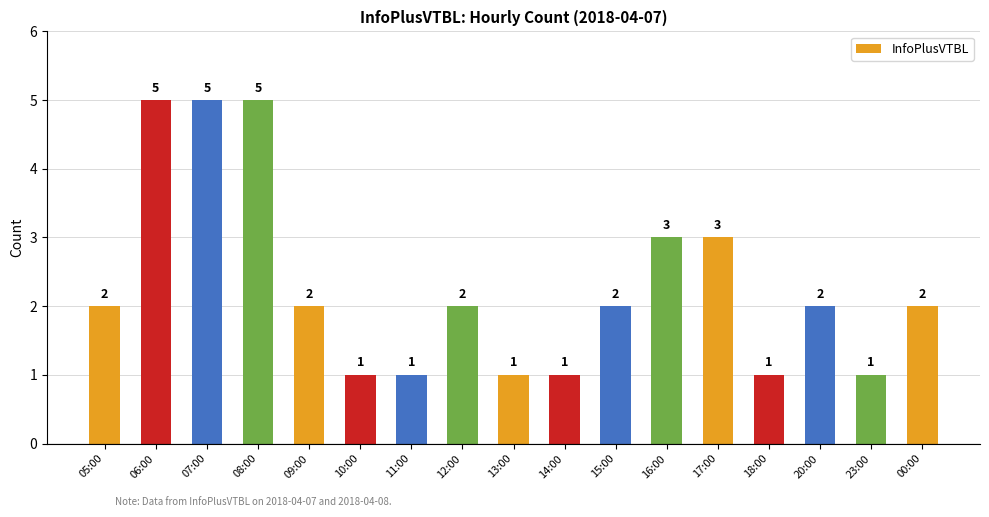

What is the difference between the maximum and minimum values?

4